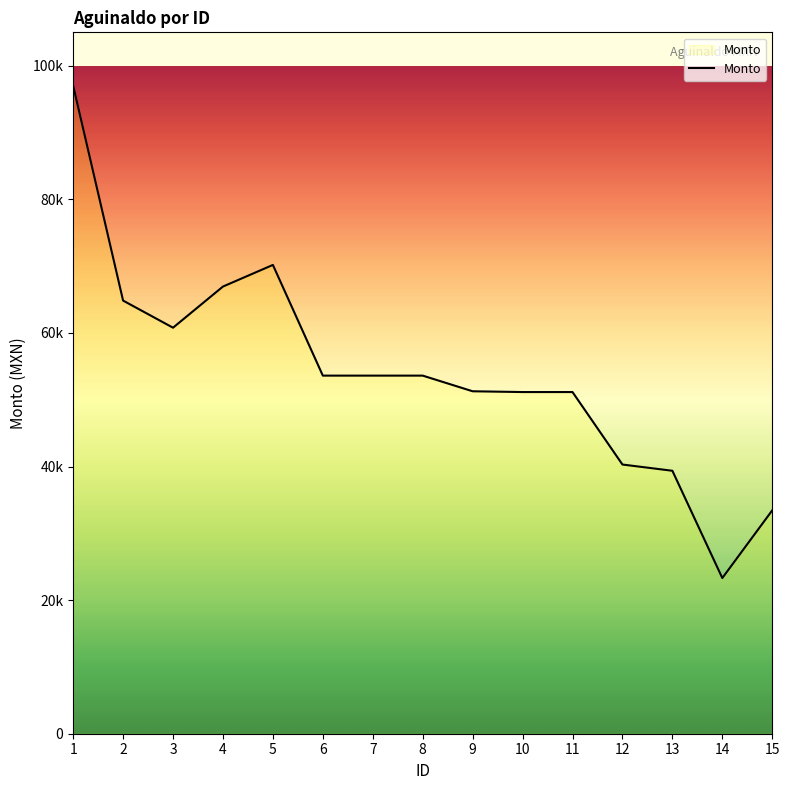

List the labels in order of value, largest first.

1, 5, 4, 2, 3, 6, 7, 8, 9, 11, 10, 12, 13, 15, 14